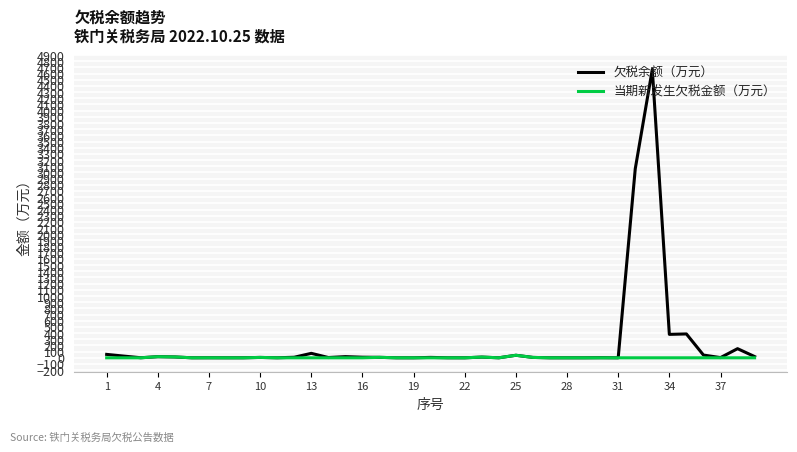

Which series has the widest spread of values?

欠税余额（万元）